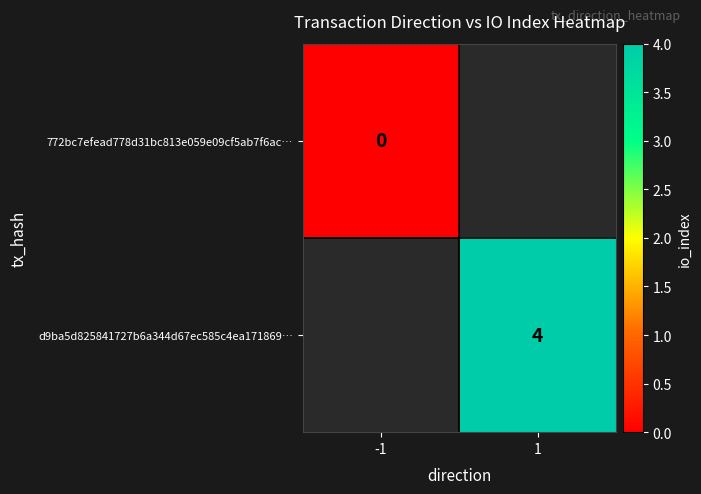

Count the number of data series in this chart.

2